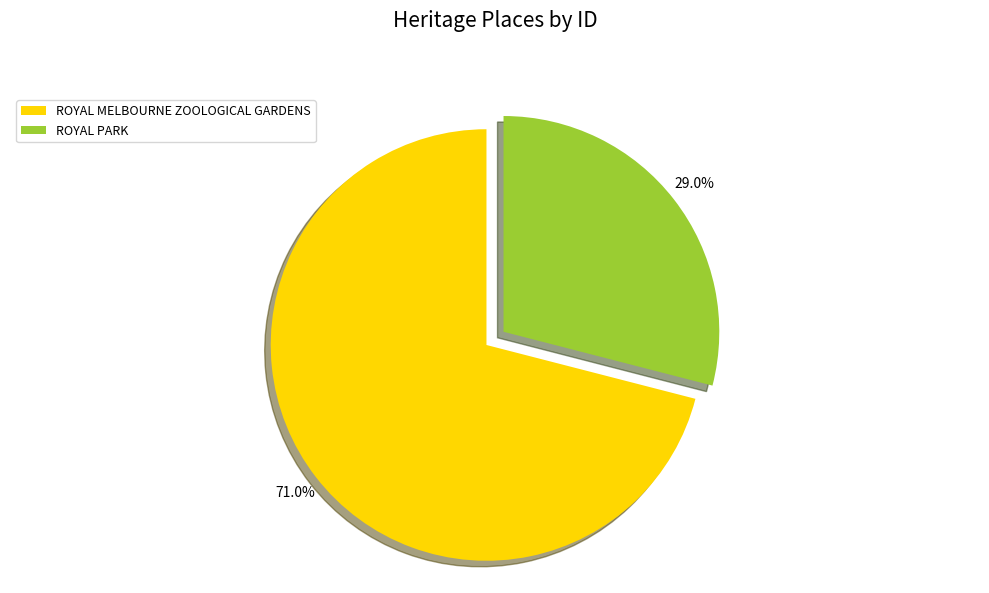

Rank the categories by value from highest to lowest.

ROYAL MELBOURNE ZOOLOGICAL GARDENS, ROYAL PARK